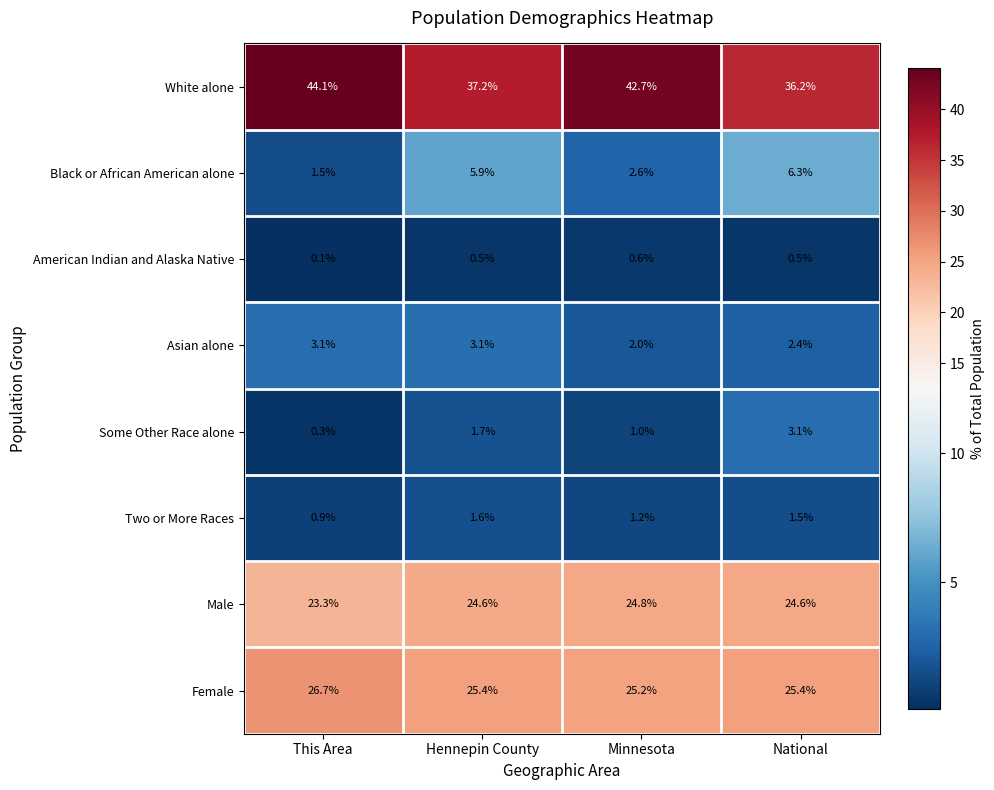

Between This Area and National, which series saw the biggest shift?

White alone